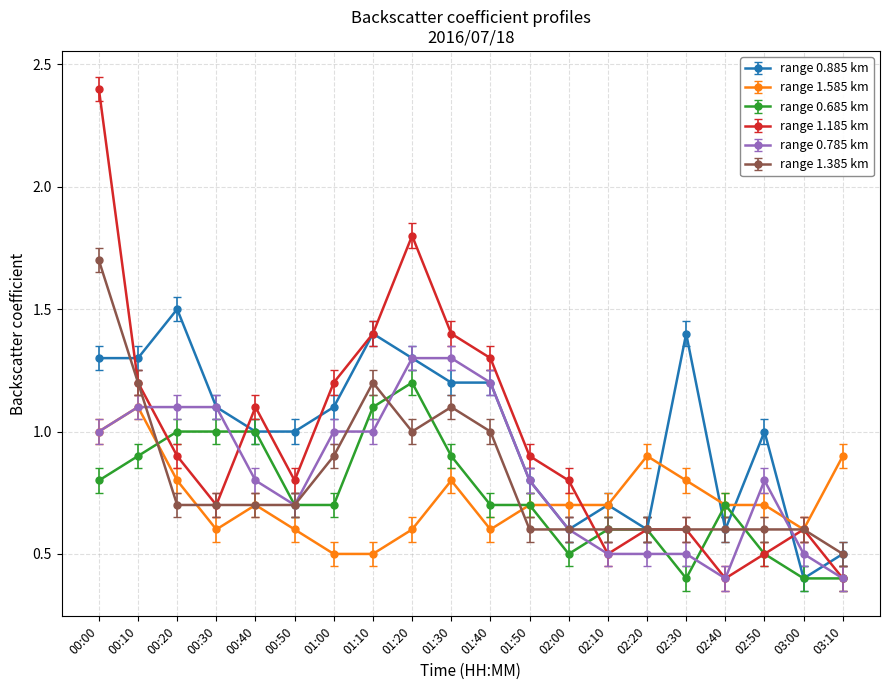

Does the chart have visible grid lines?

Yes